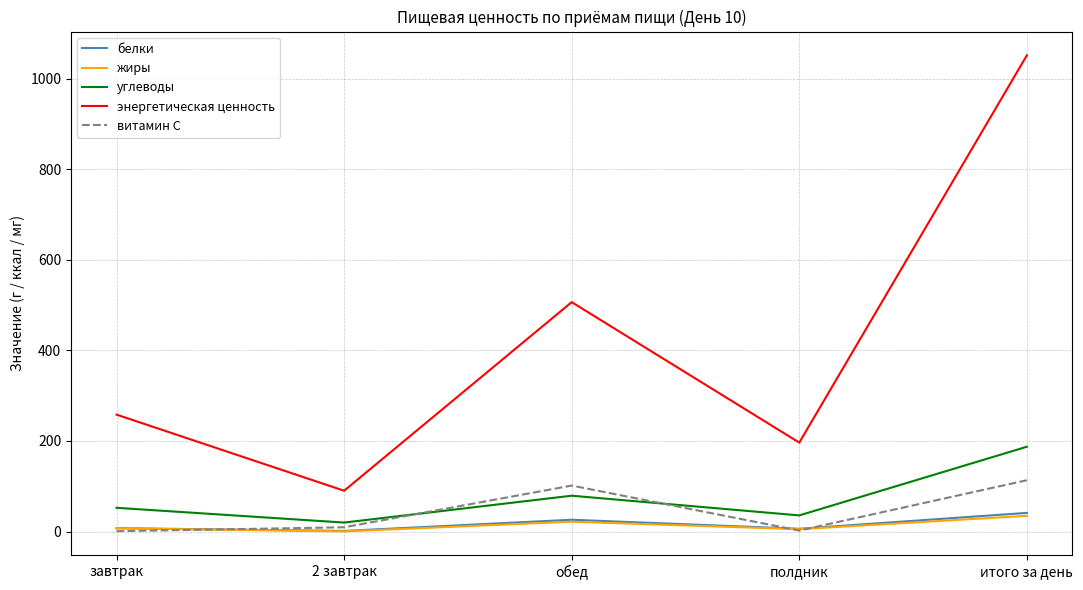

What is the approximate value of белки at итого за день?

41.3